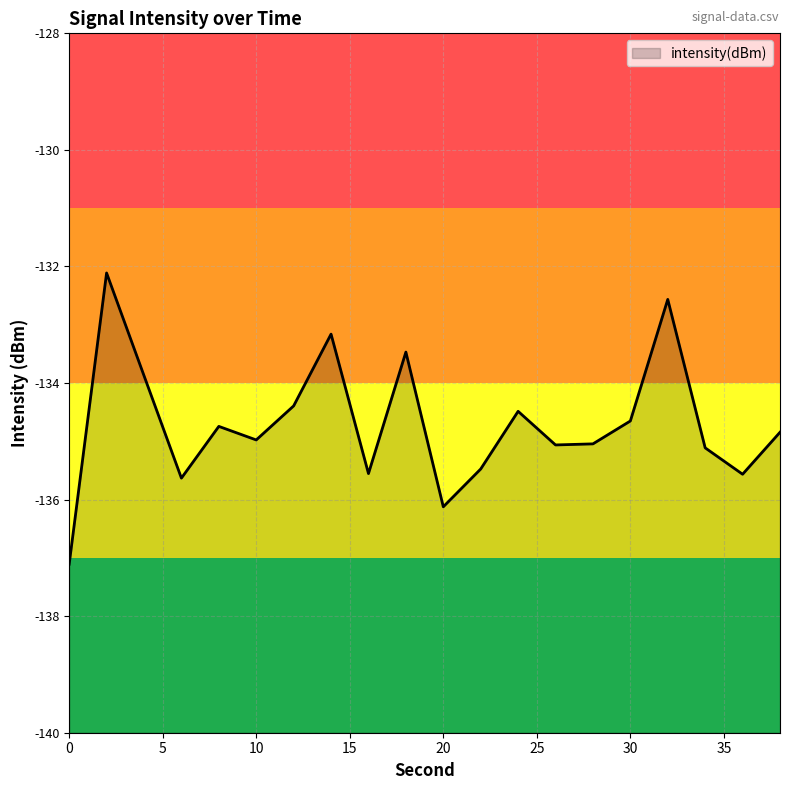

Does the chart have visible grid lines?

Yes